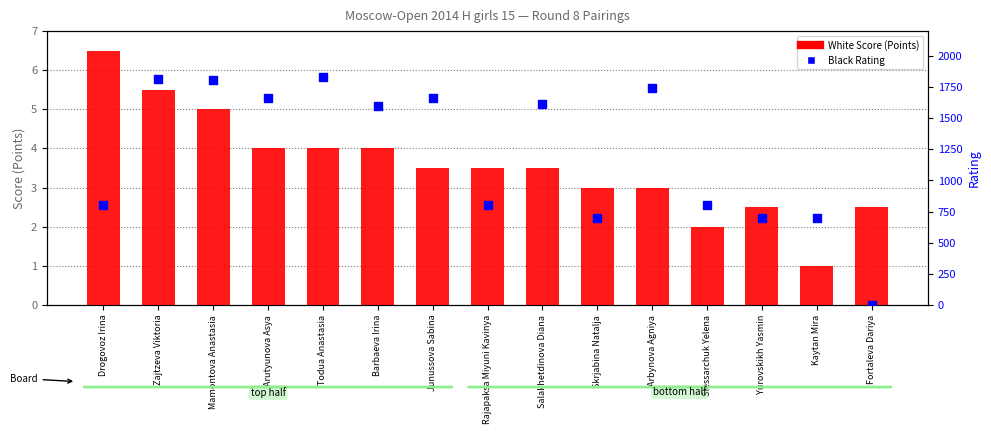

Is the value of Black Rating at Yurovskikh Yasmin greater than the value of White Score (Points) at Todua Anastasia?

Yes